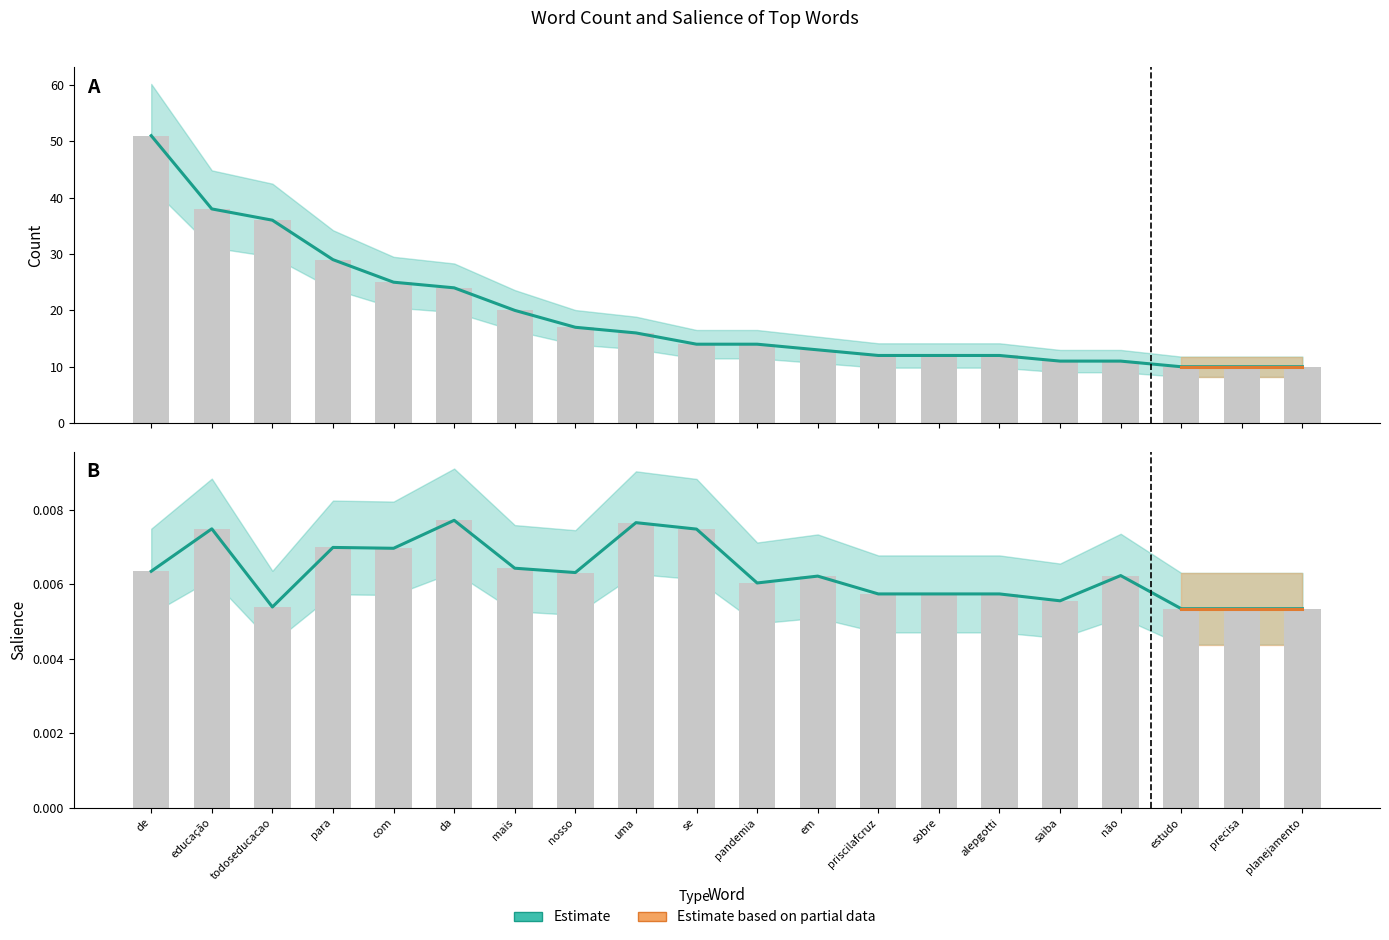

The value of Salience at em is 0.0. True or false?

True